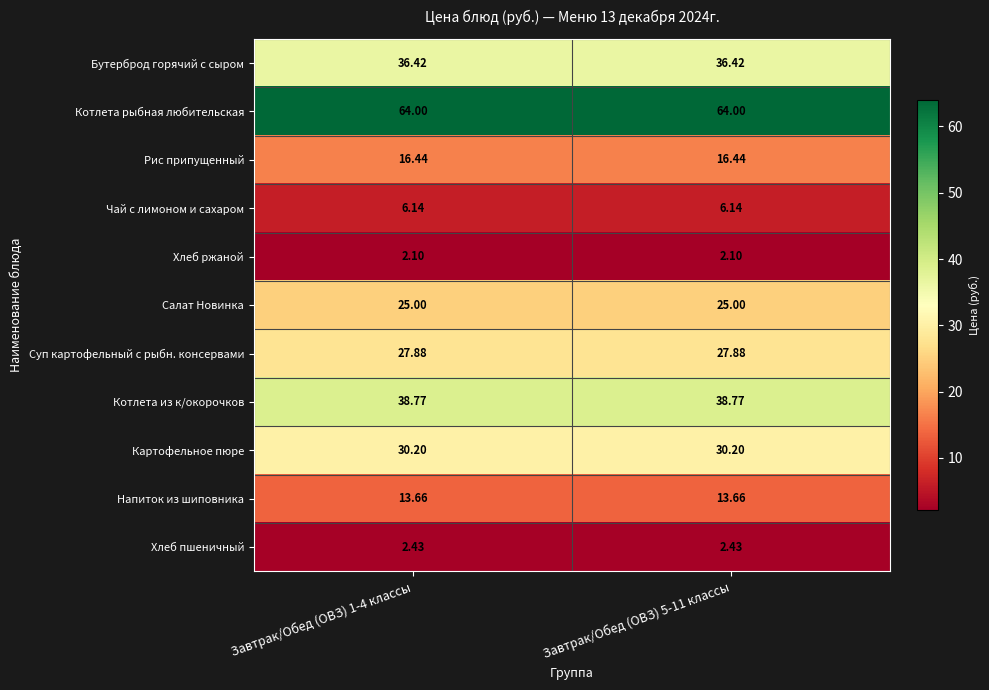

Which series has the largest total across all categories?

Котлета рыбная любительская